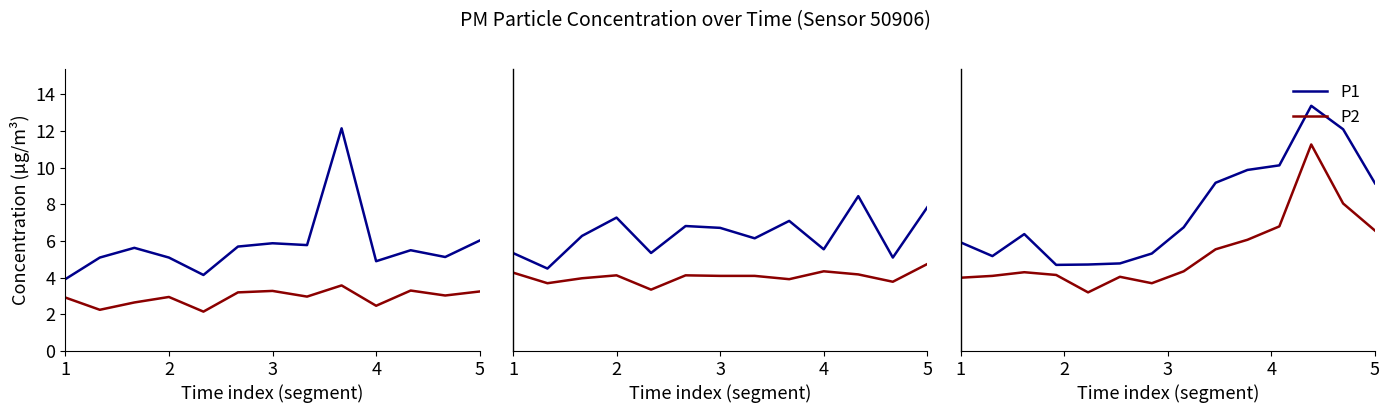

True or false: P2 and P1 intersect in this chart.

False